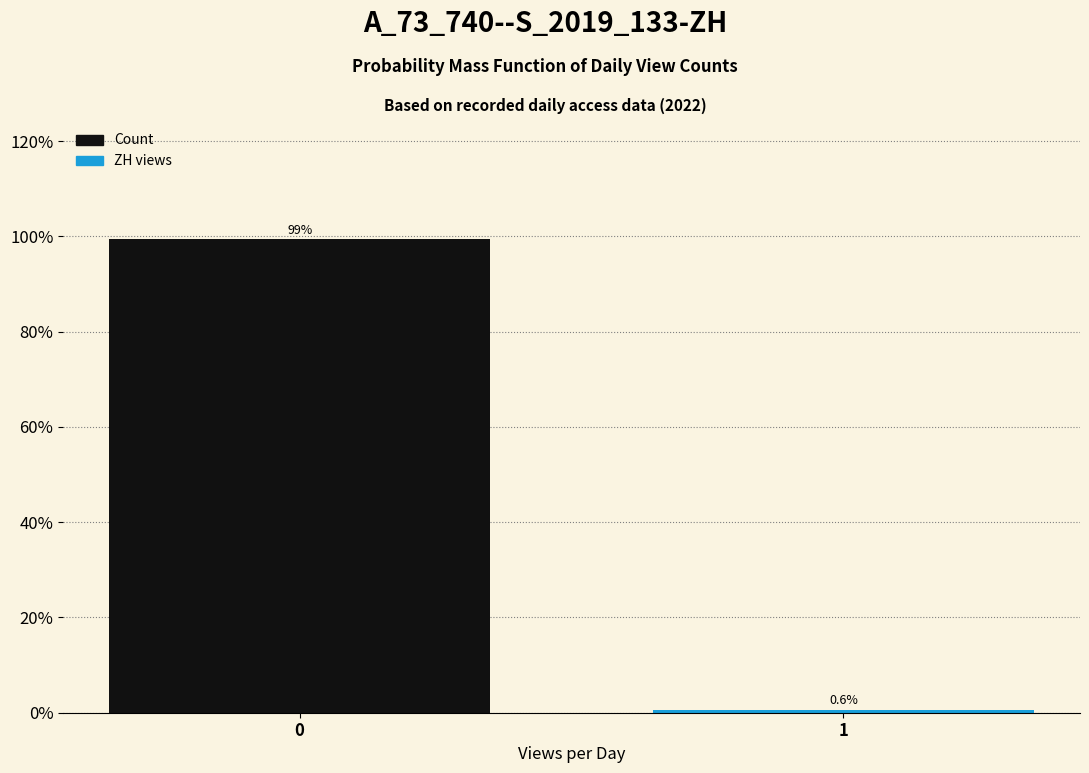

Reading right to left, what are all the values shown in this chart?

1=0.6	0=99.4